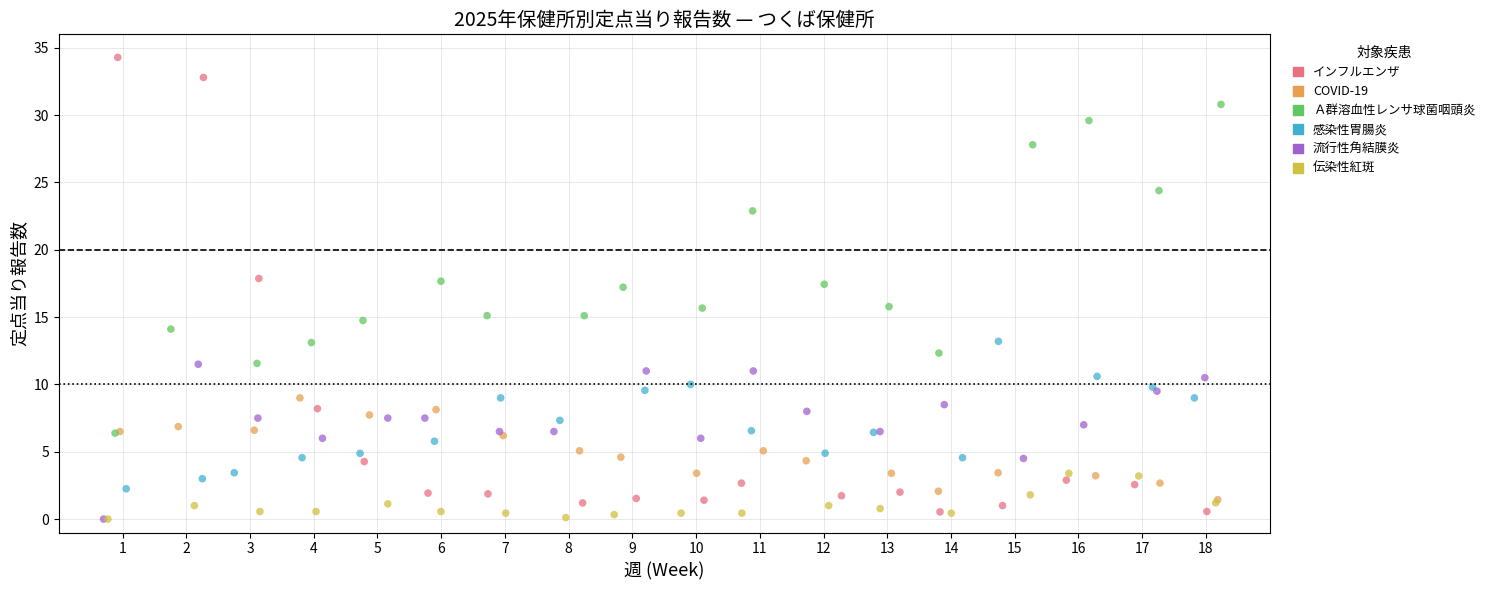

Which series contains the highest Y value?

インフルエンザ